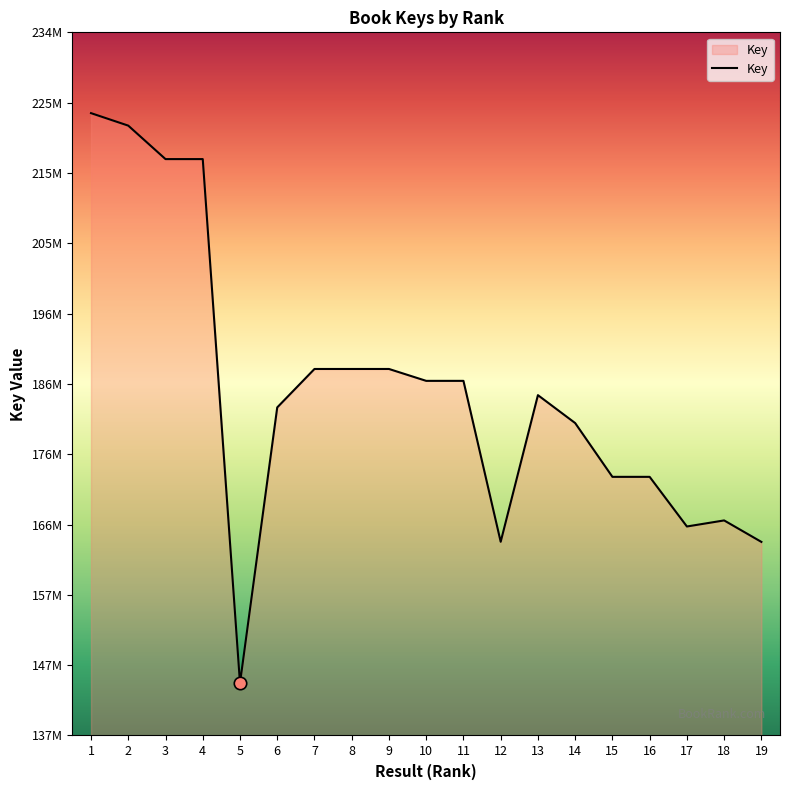

What is the ratio of the value at 2 to the value at 8?

1.2